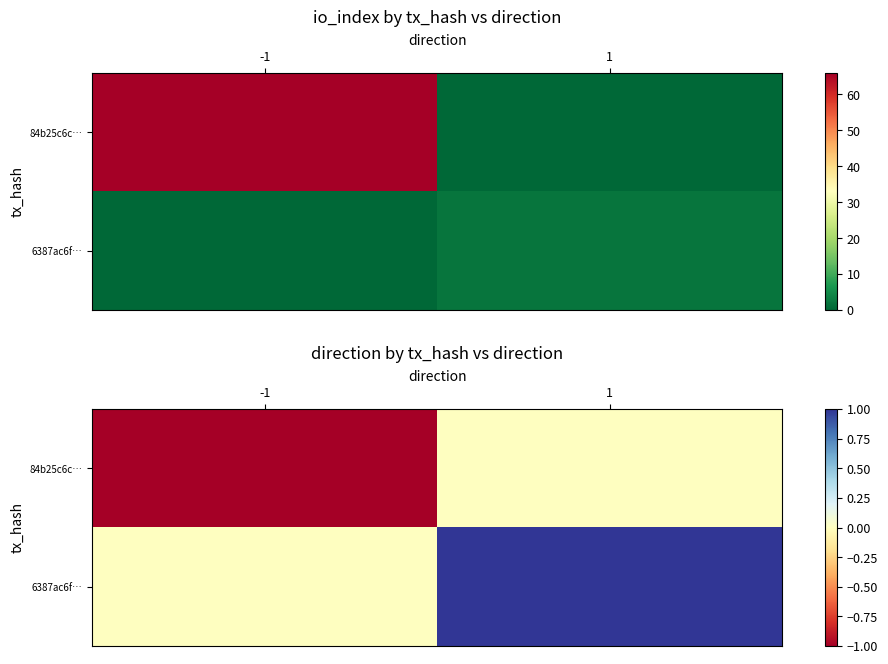

At 1, list the series in order from largest to smallest.

6387ac6f…, 84b25c6c…